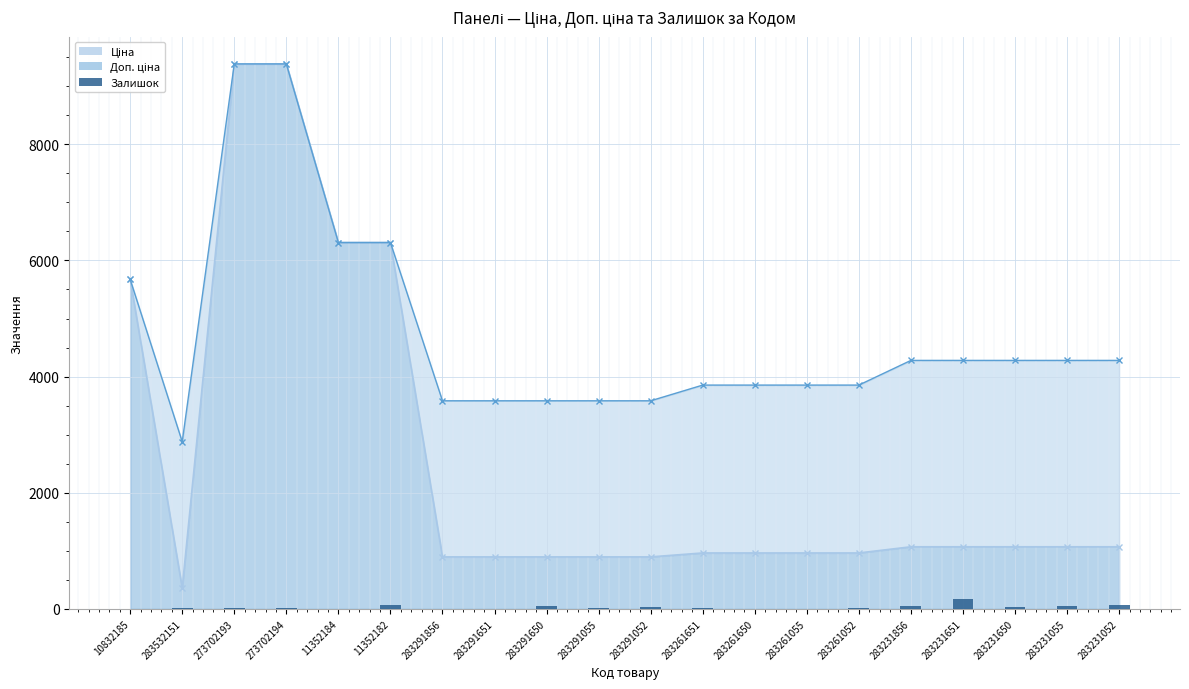

True or false: the data shows 22 at 283231650.

False